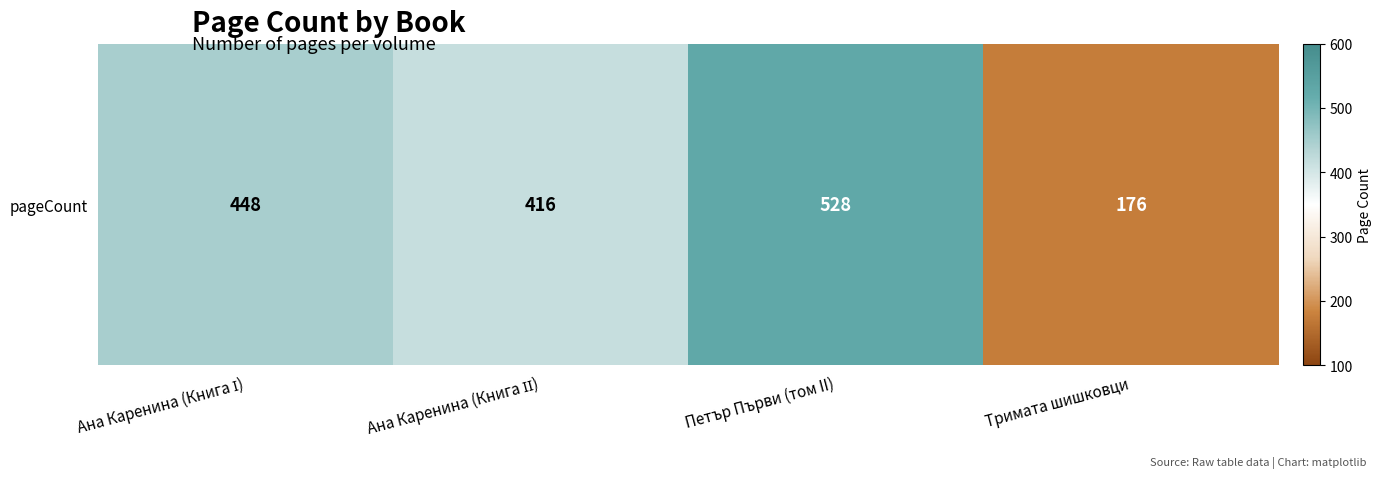

Reading left to right, extract all data points from this chart.

448	416	528	176